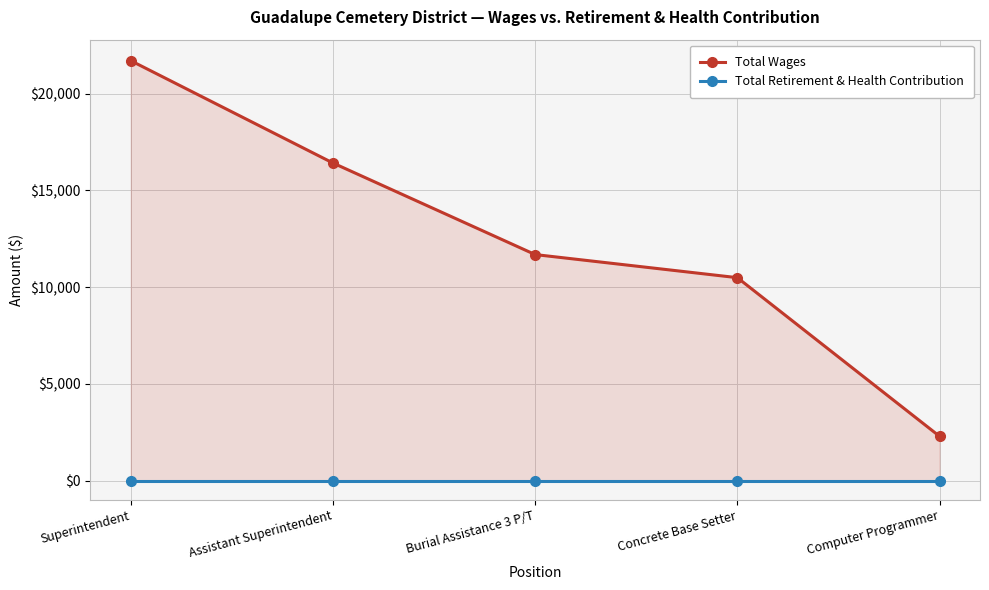

What is the total value across all series at Burial Assistance 3 P/T?

11688